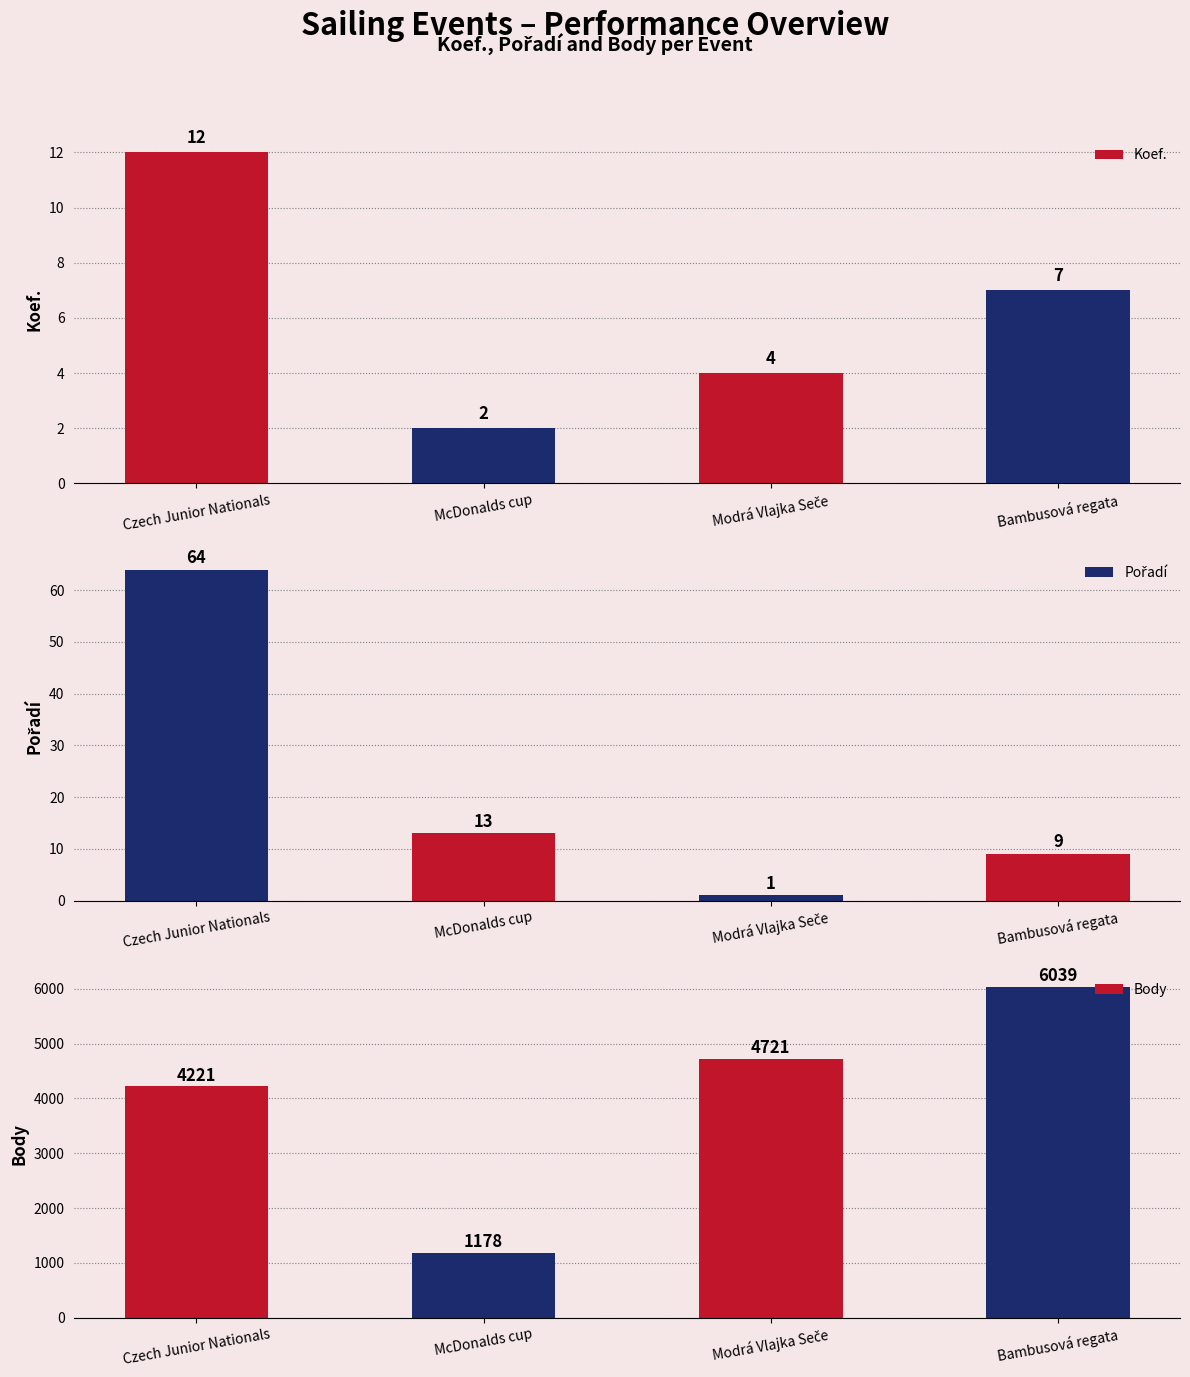

At which category does the chart reach its minimum across all series?

Modrá Vlajka Seče